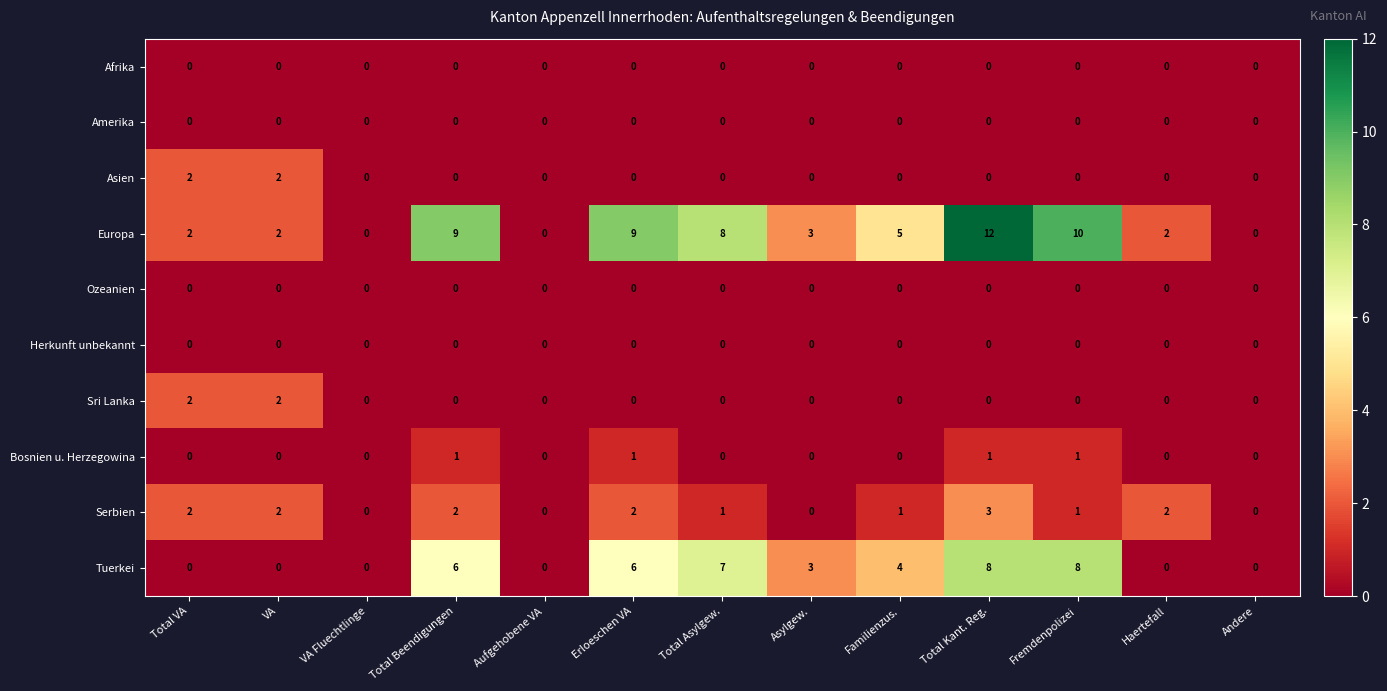

Which label corresponds to the largest value in the chart?

Total Kant. Reg.